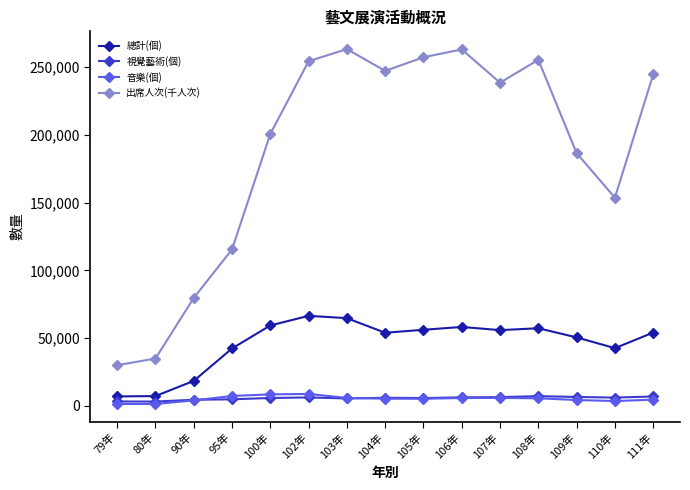

Between 100年 and 105年, which series saw the biggest shift?

出席人次(千人次)